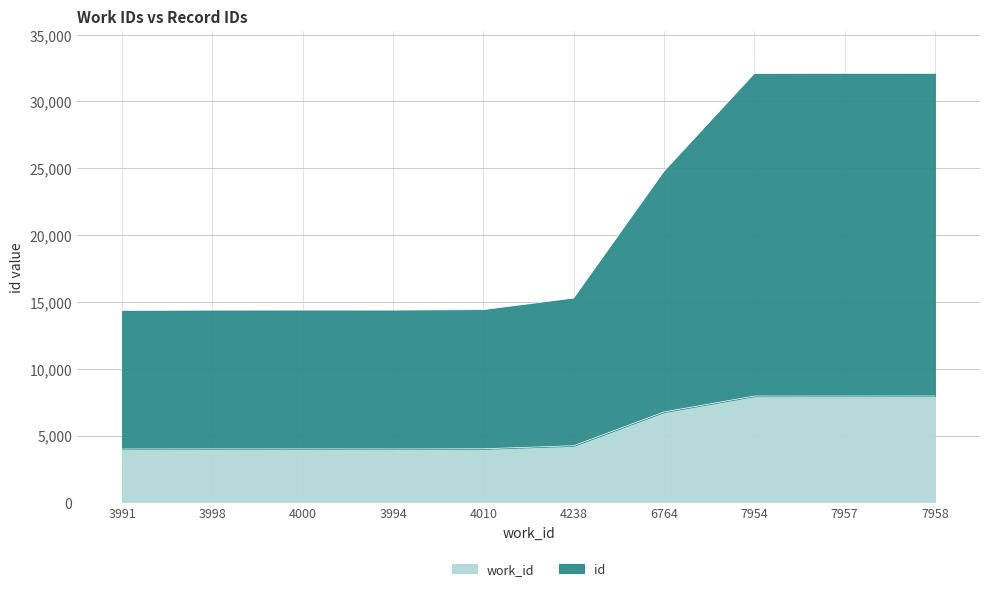

How many values in the work_id series are below 4238?

5